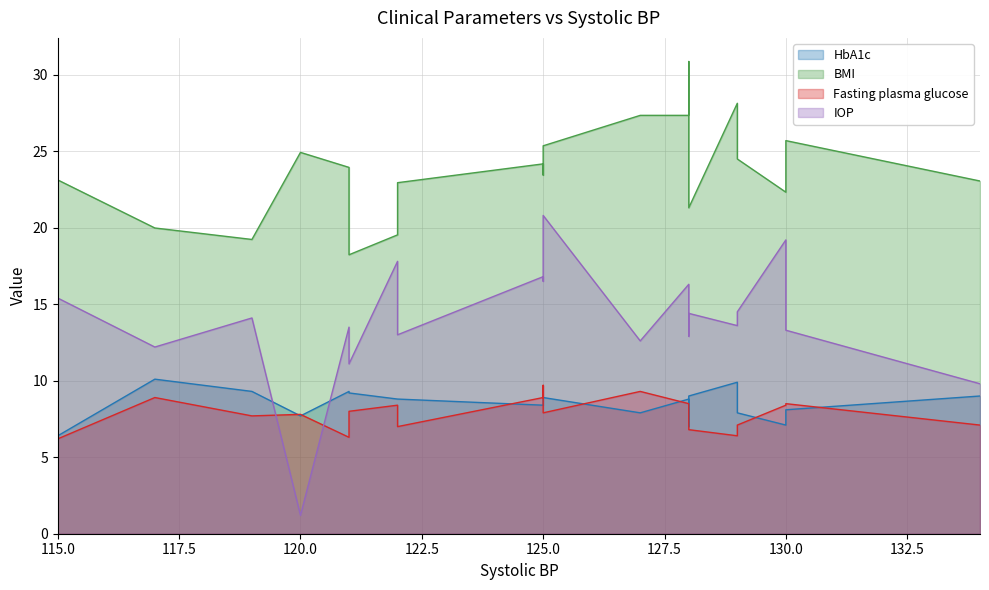

What are all the series names shown in the legend?

HbA1c, BMI, Fasting plasma glucose, IOP